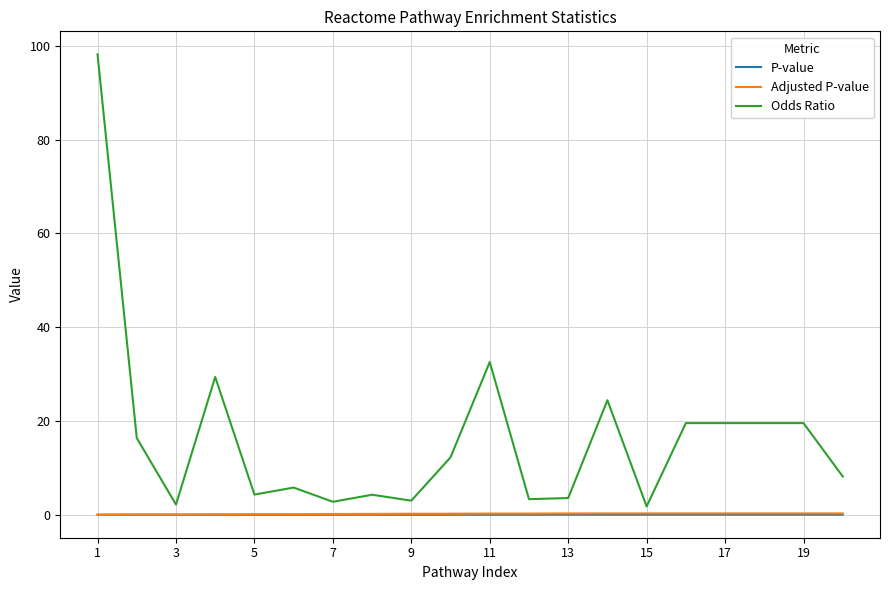

What is the difference between the maximum and minimum values in the Adjusted P-value series?

0.3